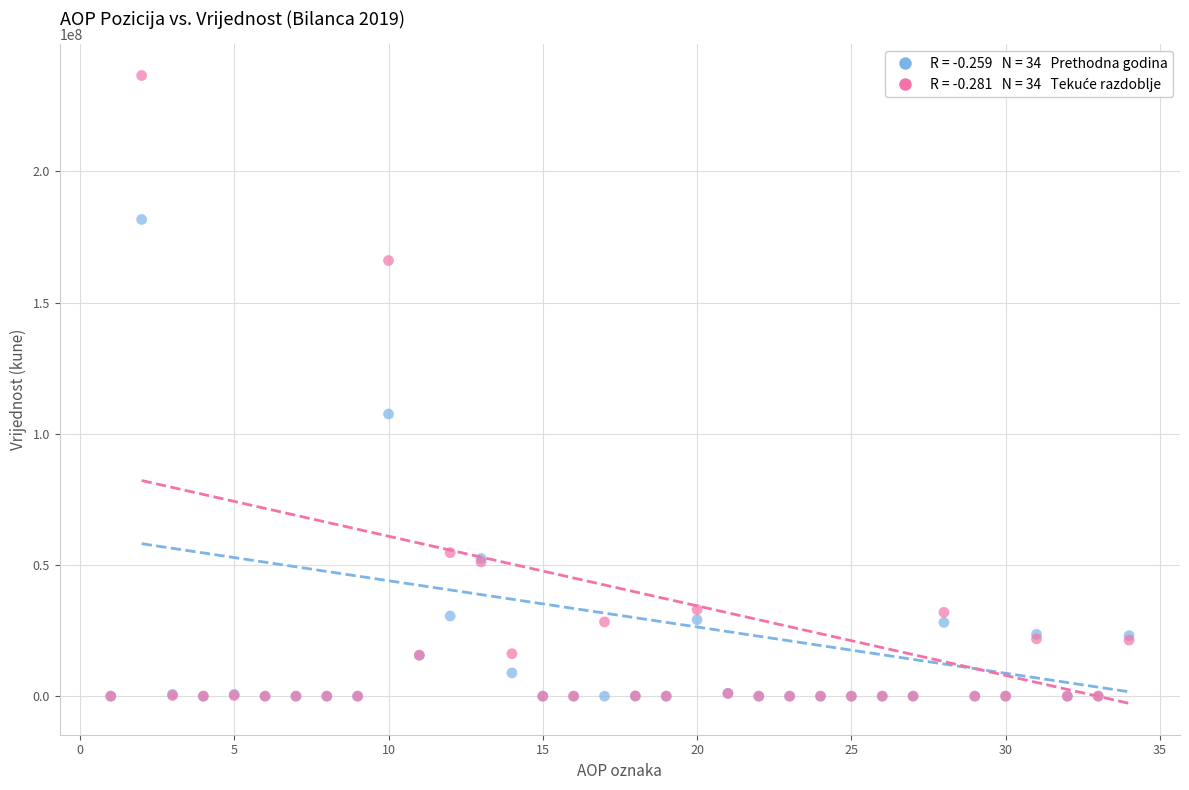

Across all series, what Y value is closest to 118253850?

107515785